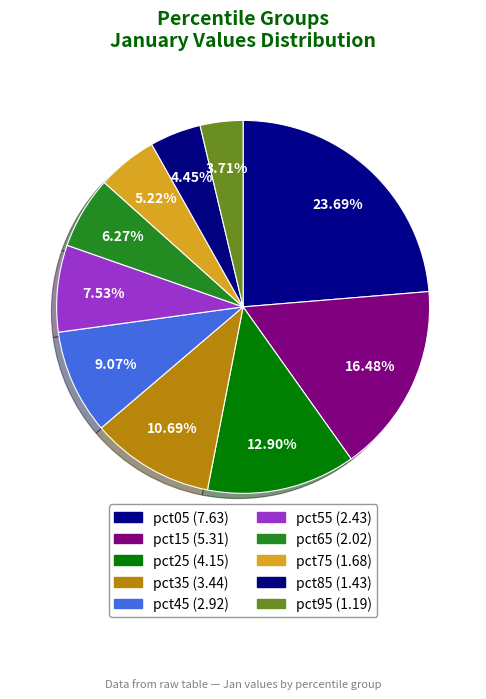

What percentage is the pct15 slice, to the nearest percent?

16%